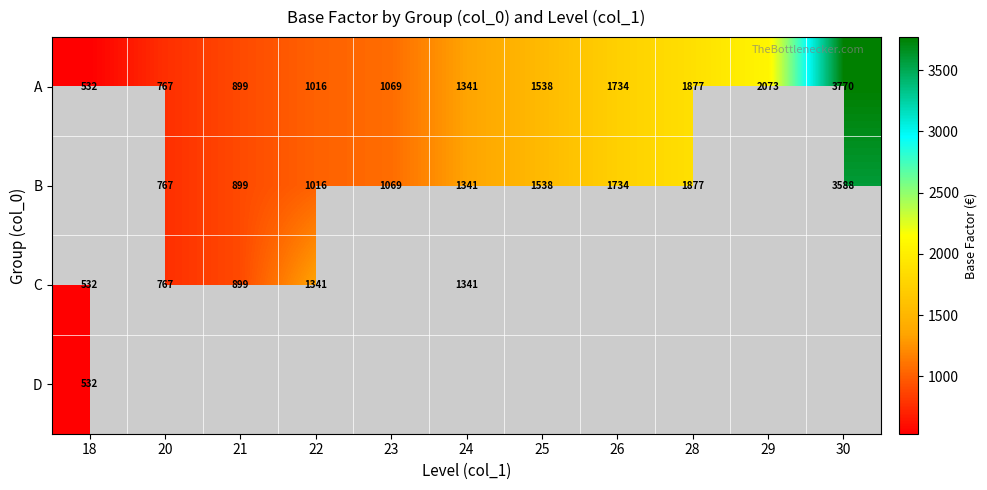

What is the difference between the B values at 21 and 25?

638.6